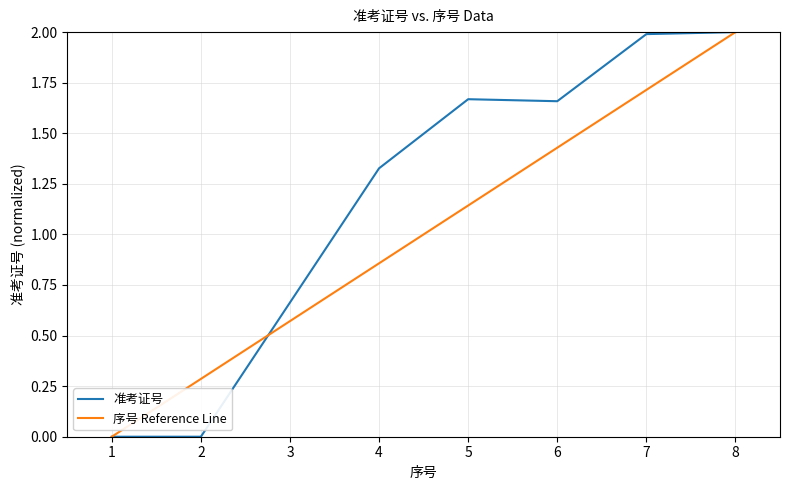

How many lines are shown in the chart?

2